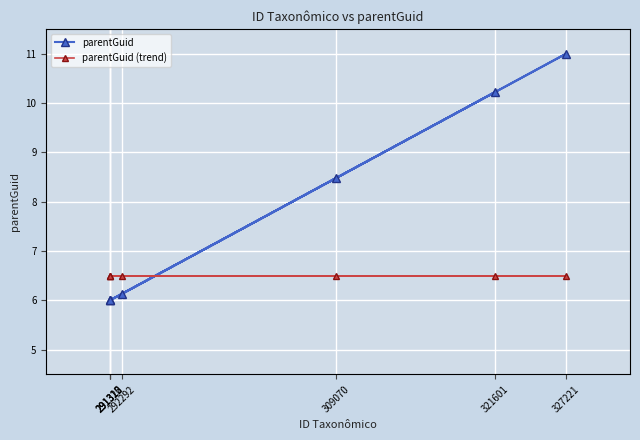

What is the difference between the maximum and minimum values in the parentGuid series?

5.0